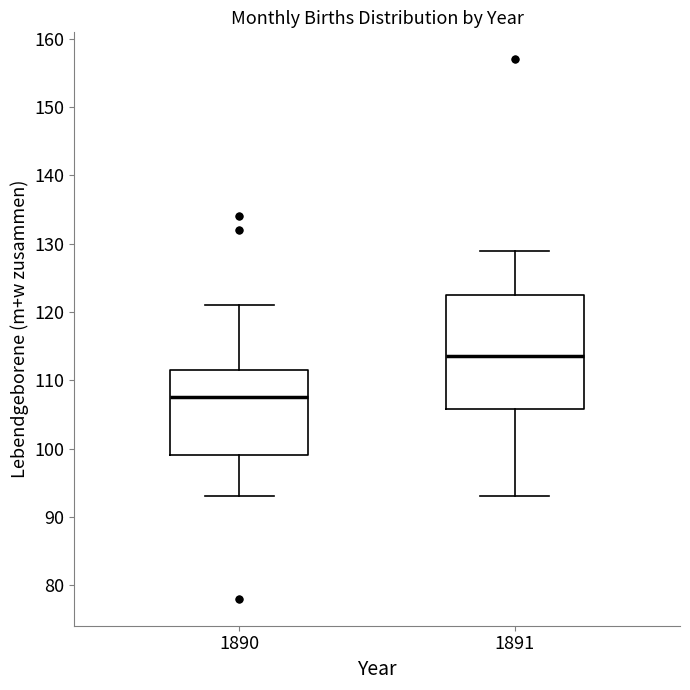

Which box's median line is the highest?

1891